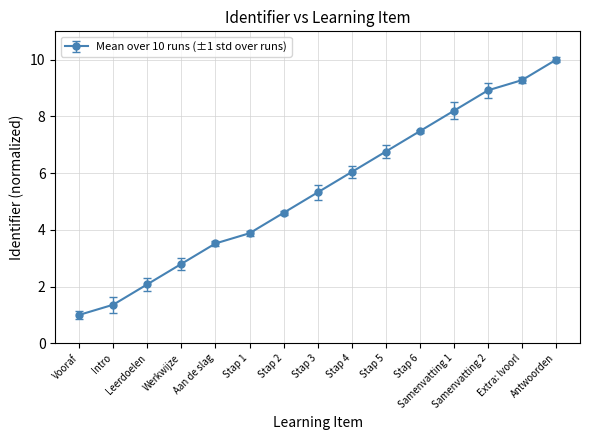

Does the chart have visible grid lines?

Yes